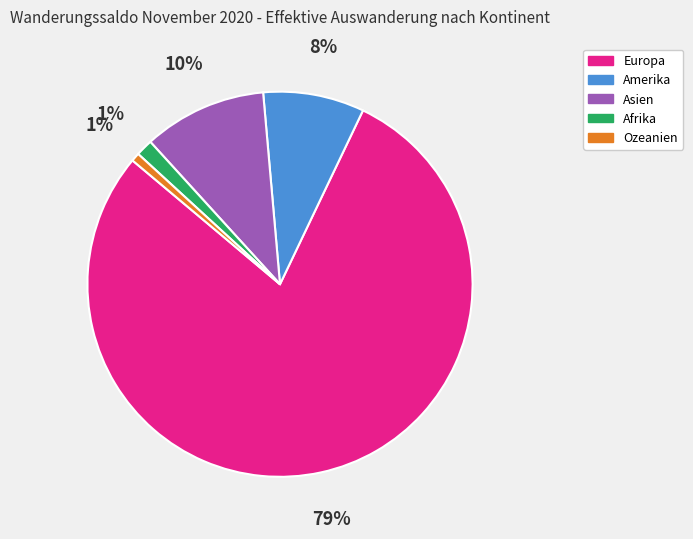

To the nearest percent, what is the average slice percentage?

20%